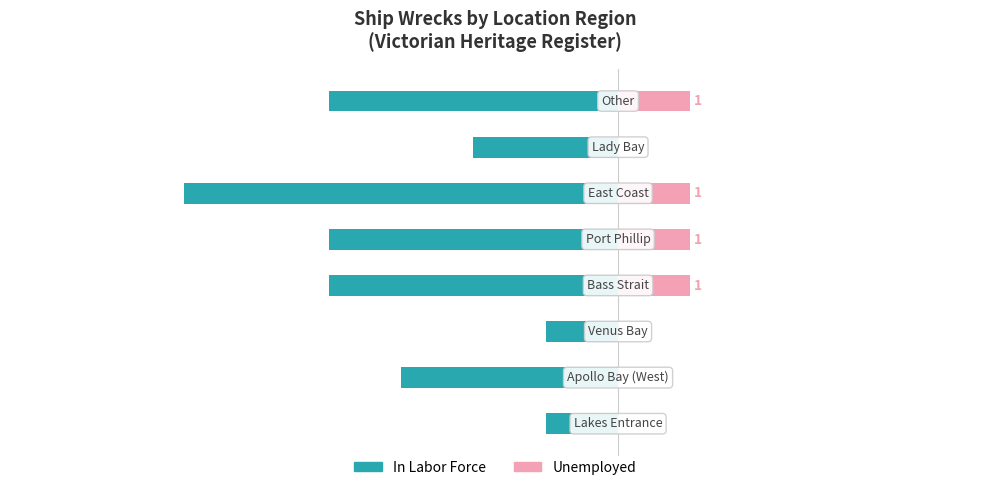

What are all the series names shown in the legend?

In Labor Force, Unemployed